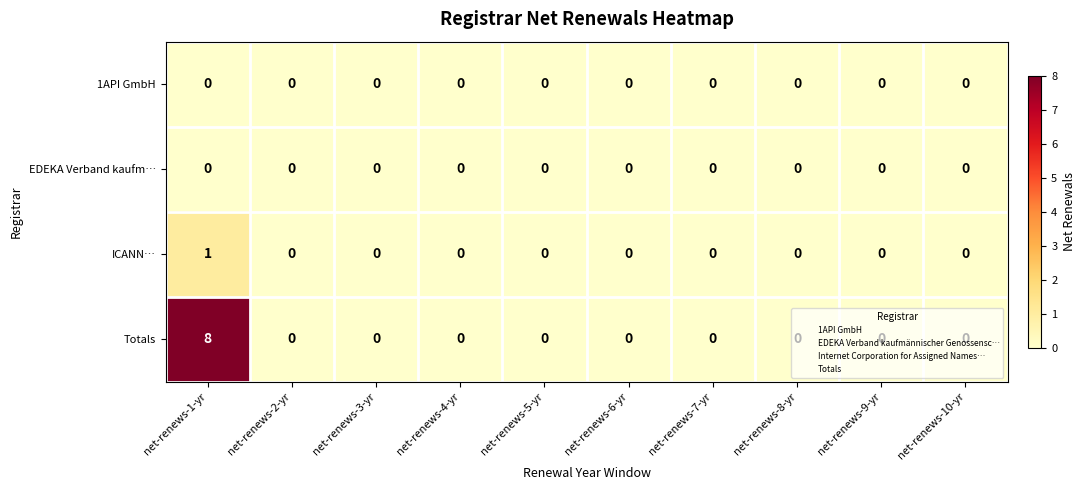

What is the total value across all series at net-renews-1-yr?

9